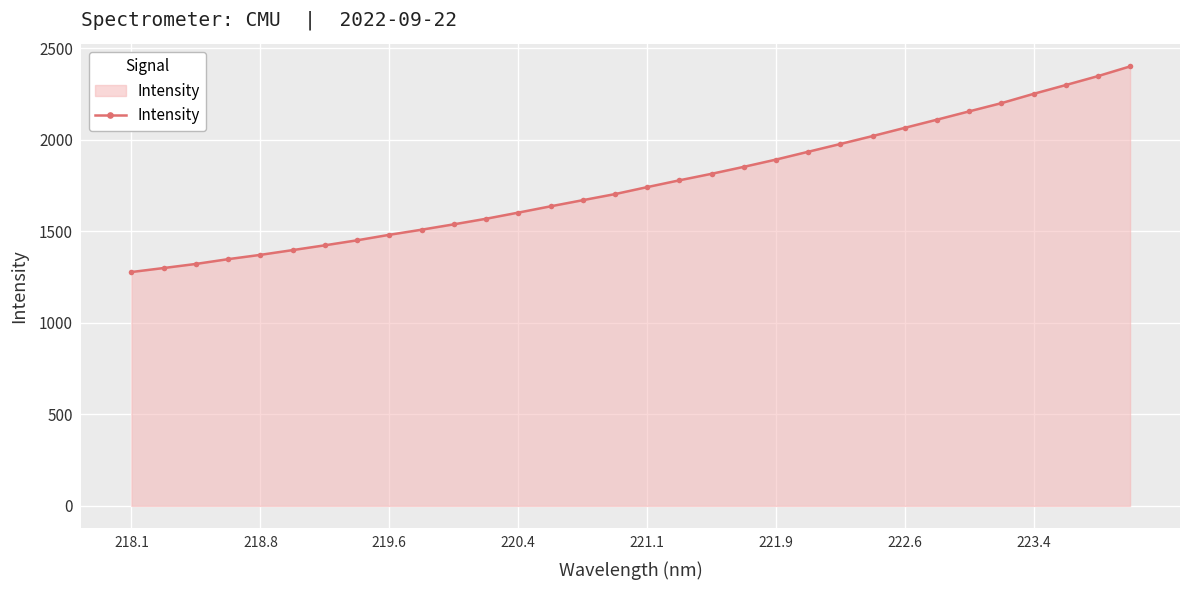

What is the difference between the maximum and minimum values?

1123.2